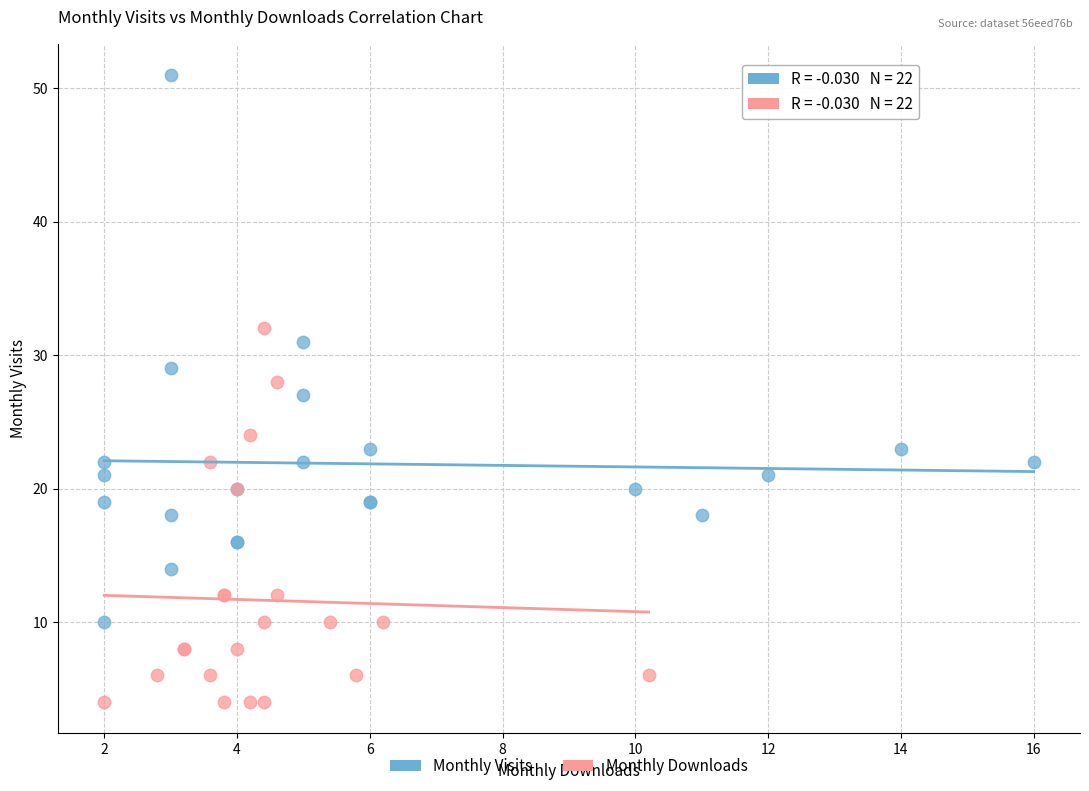

Which series has the largest Y range (max minus min)?

Monthly Visits